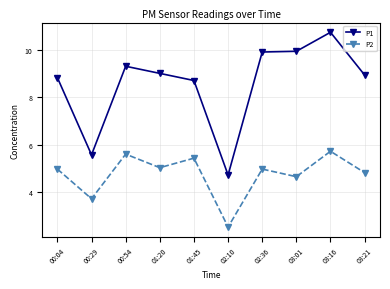

Reading left to right, list all the values displayed in this chart.

P1: 8.8	5.6	9.3	9.0	8.7	4.7	9.9	9.9	10.7	8.9
P2: 5.0	3.7	5.6	5.0	5.4	2.5	5.0	4.7	5.7	4.8